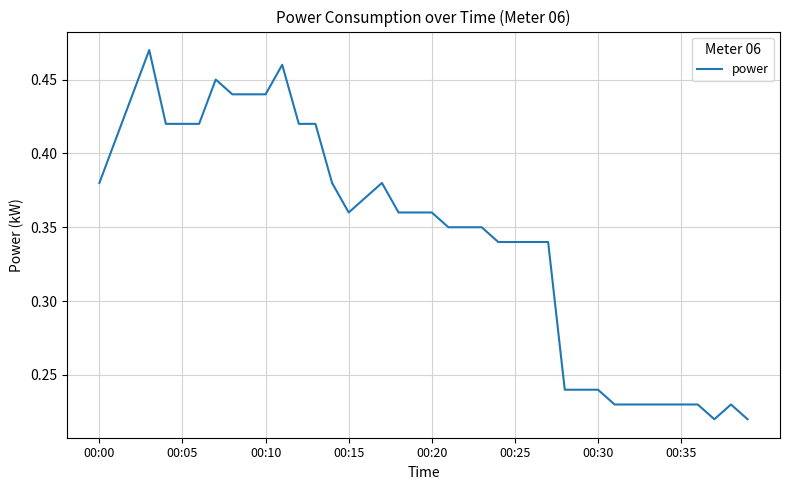

How many series are shown in this chart?

1